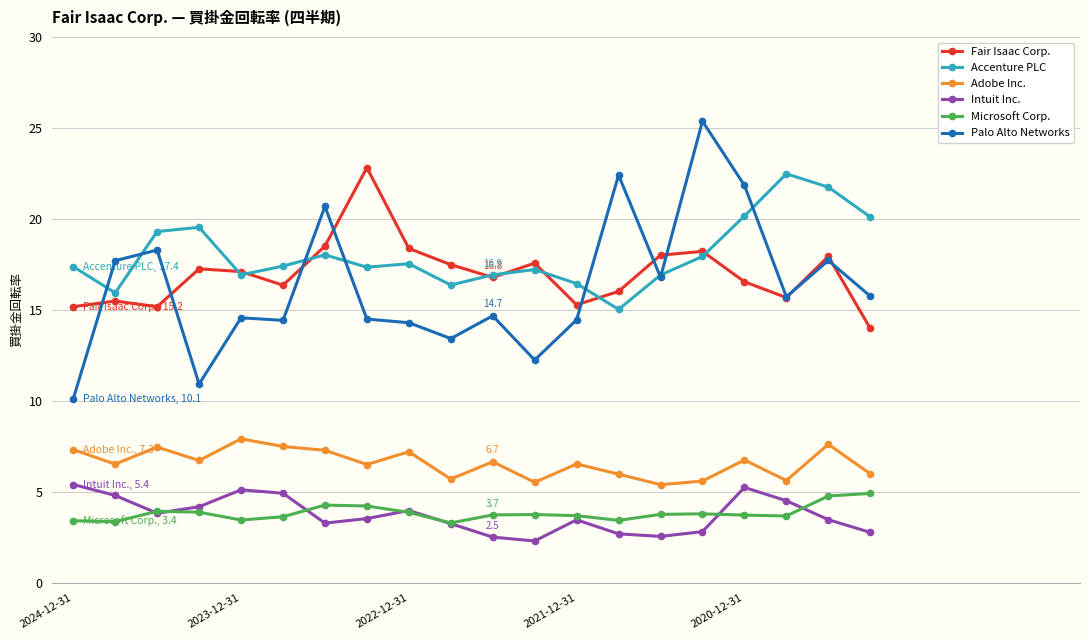

What is the maximum value for Accenture PLC?

22.5